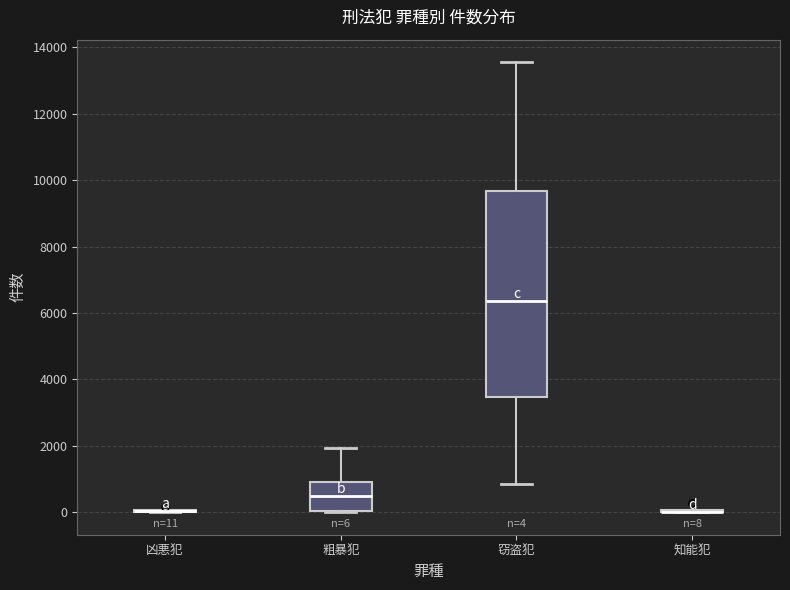

Which box is the tallest, from its lower edge to its upper edge?

窃盗犯